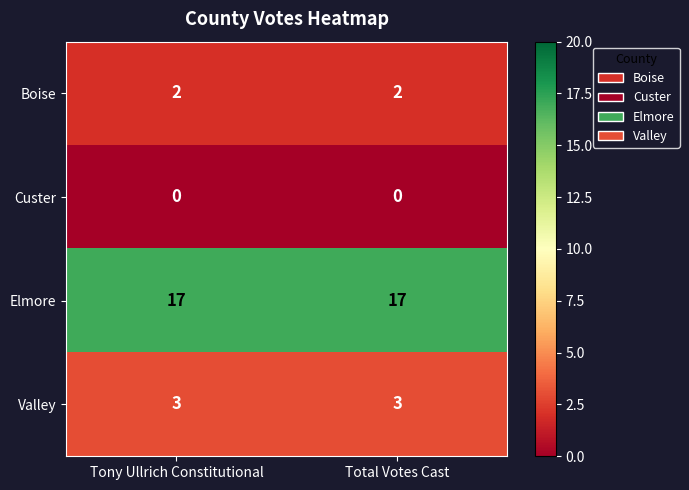

Rank the series by their maximum value, from lowest to highest.

Custer, Boise, Valley, Elmore